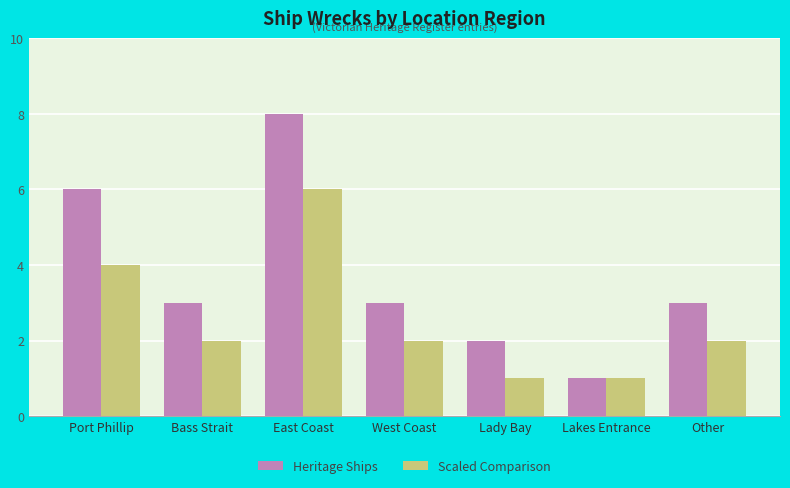

At which label does Heritage Ships first exceed 3?

Port Phillip